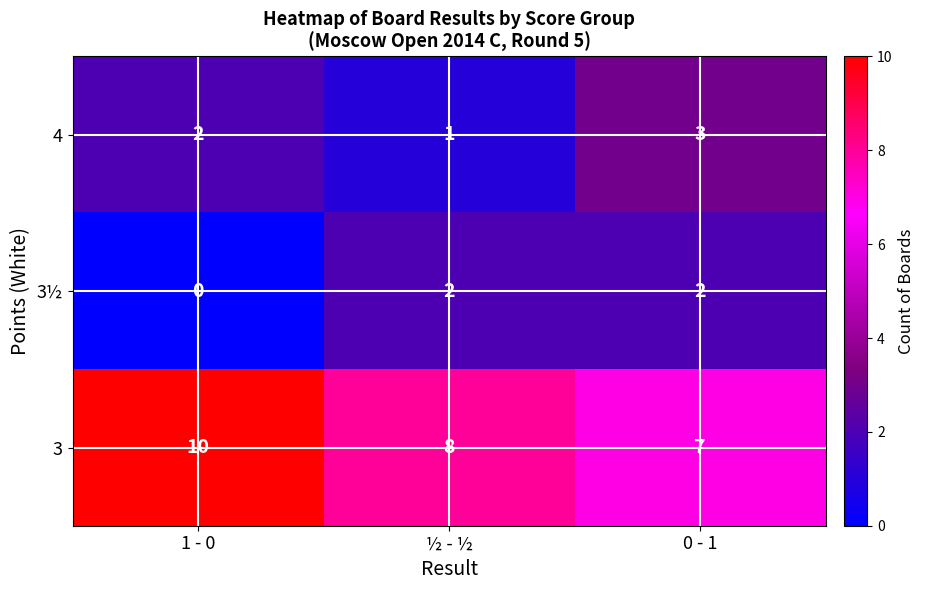

Rank the series at 1 - 0 from lowest to highest value.

3½, 4, 3